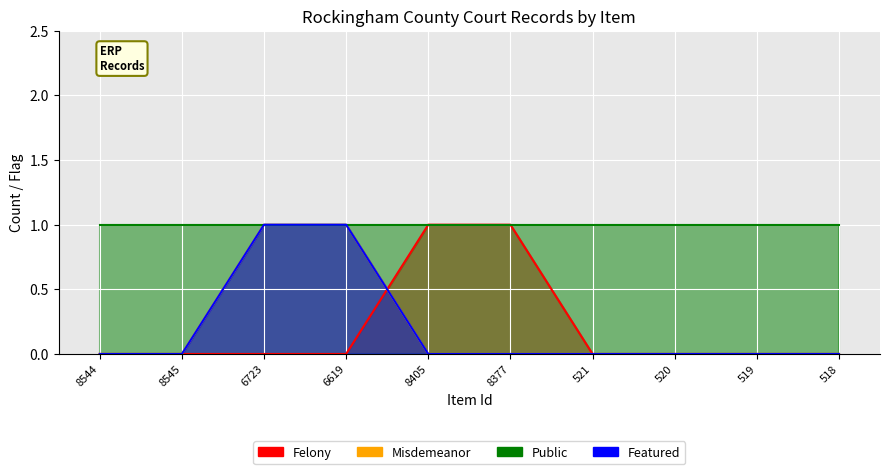

Where is Felony nearest to the value 0?

8544